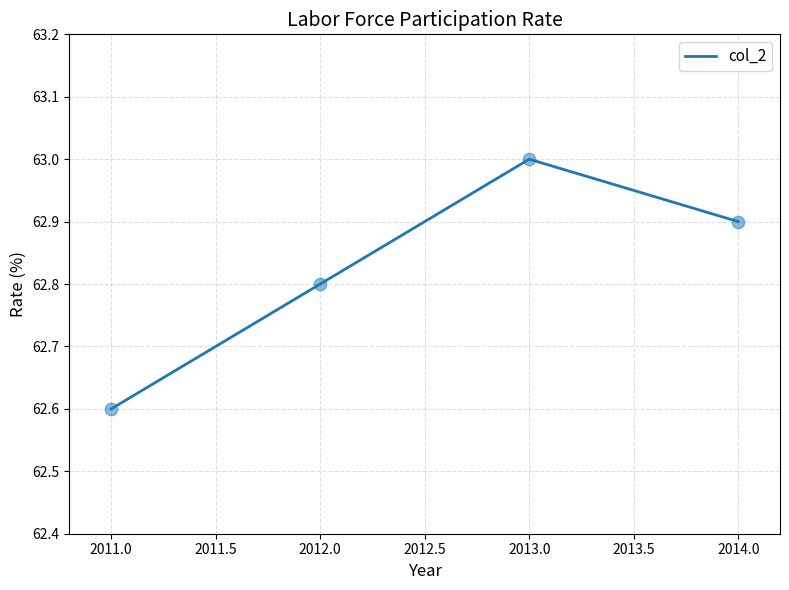

Approximately how many times larger is the value at 2014.0 compared to 2013.0?

1.0